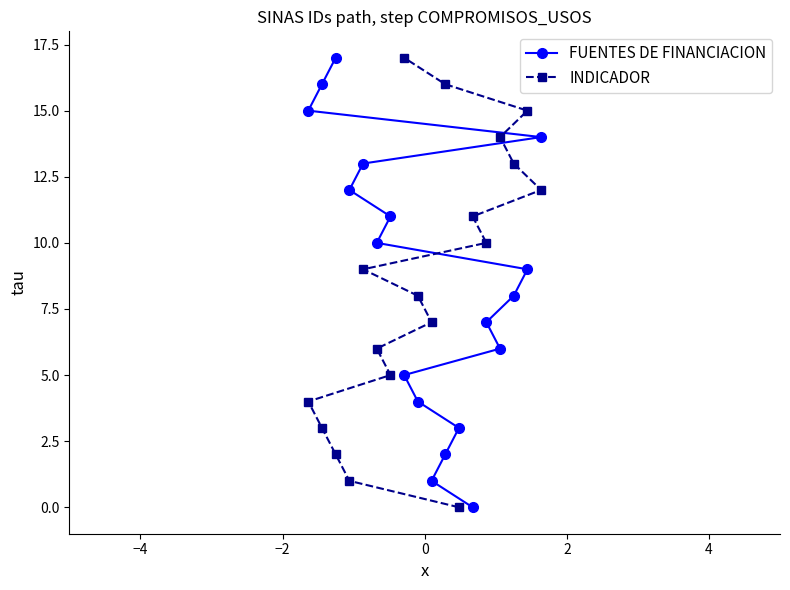

What is the highest value of the INDICADOR series?

17